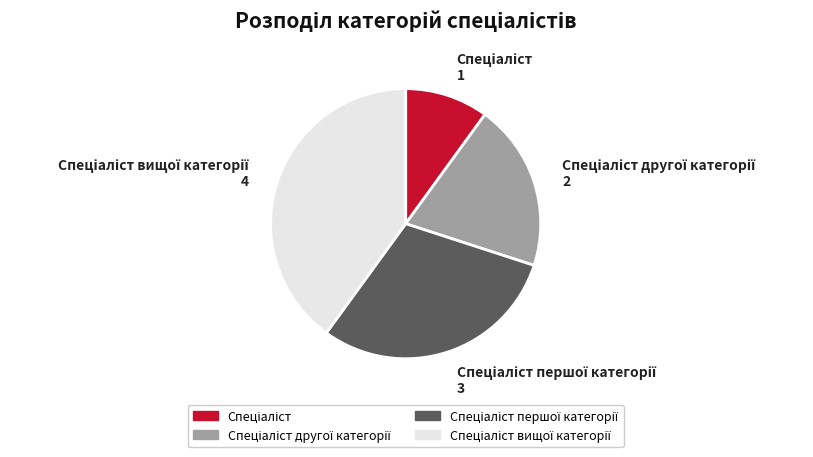

Is there a majority slice in this chart?

No